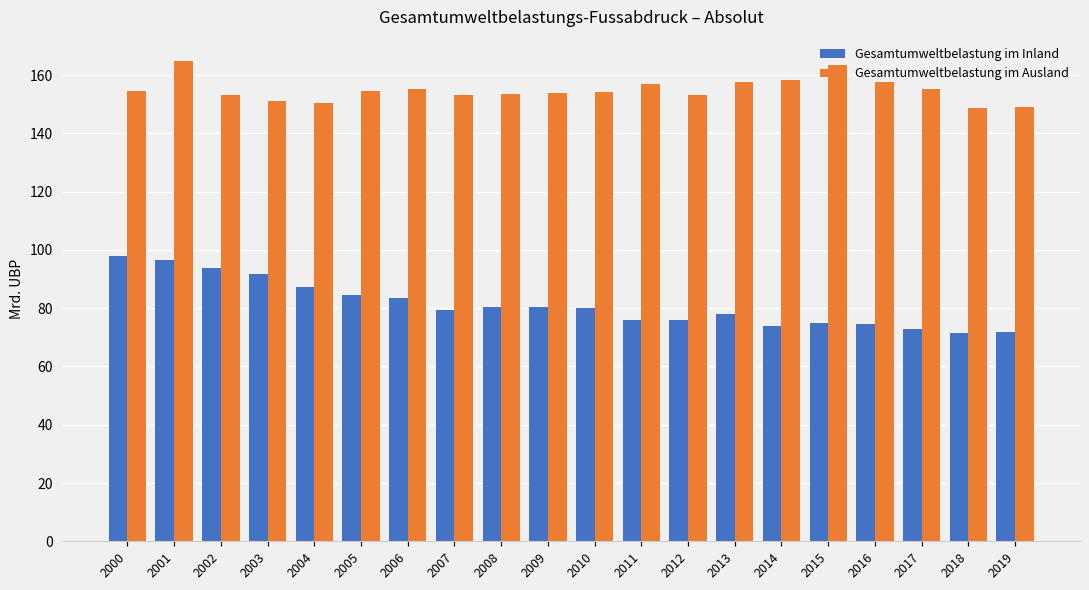

Does the chart contain stacked bars?

No